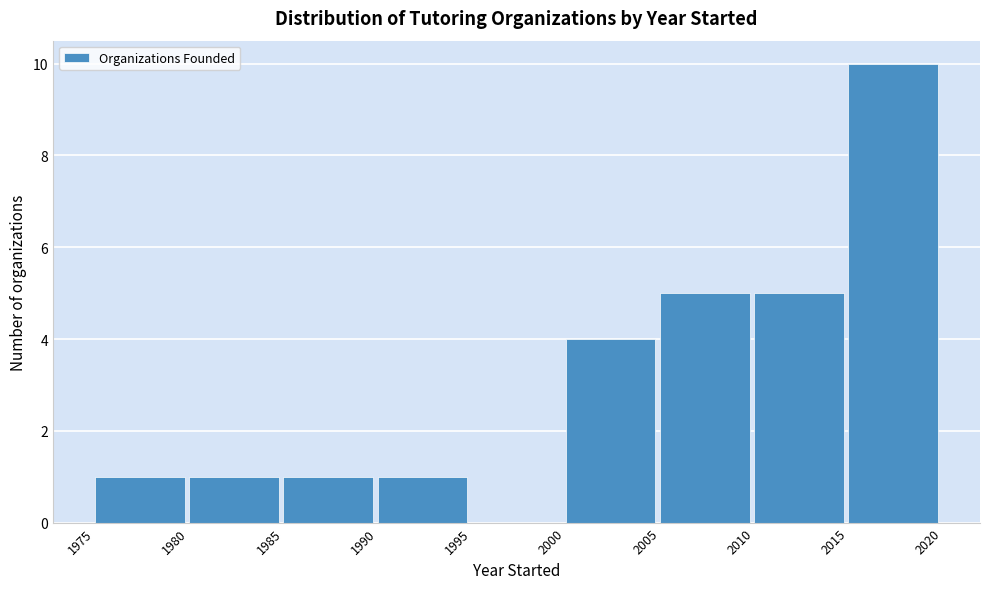

Reading left to right, list every bar in this chart as the range it spans on the x-axis followed by its height. The values are not printed on the chart, so give them approximately, as read against the axis.

1975 to 1980: 1
1980 to 1985: 1
1985 to 1990: 1
1990 to 1995: 1
1995 to 2000: 0
2000 to 2005: 4
2005 to 2010: 5
2010 to 2015: 5
2015 to 2020: 10